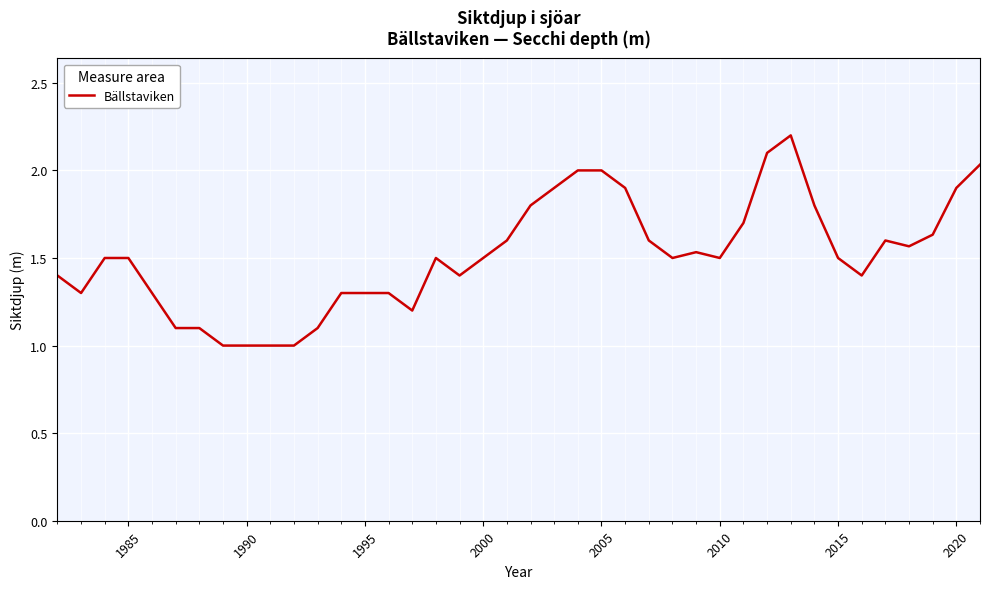

What is the difference between the maximum and minimum values?

1.2